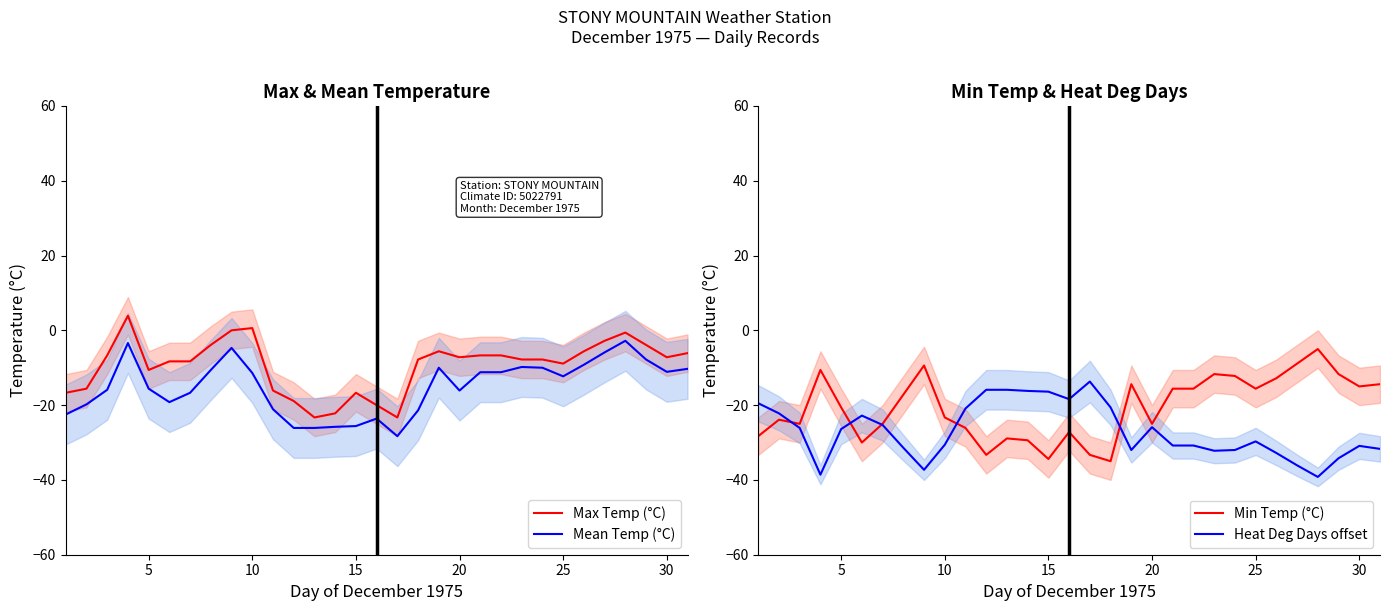

In Heat Deg Days offset, how many points are higher than both neighbors (excluding endpoints)?

5